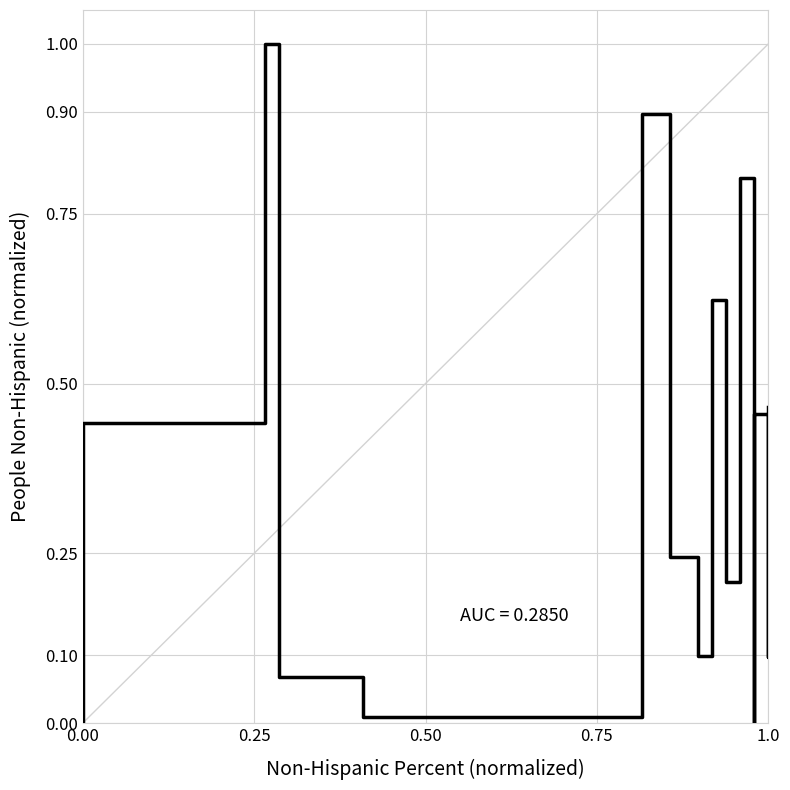

Reading right to left, transcribe all the data shown in this chart.

0.5	0.3	0.1	0.5	0.1	0.0	0.2	0.8	0.3	0.2	0.6	0.5	0.1	0.2	0.9	0.1	0.0	0.1	1.0	0.4	0.0